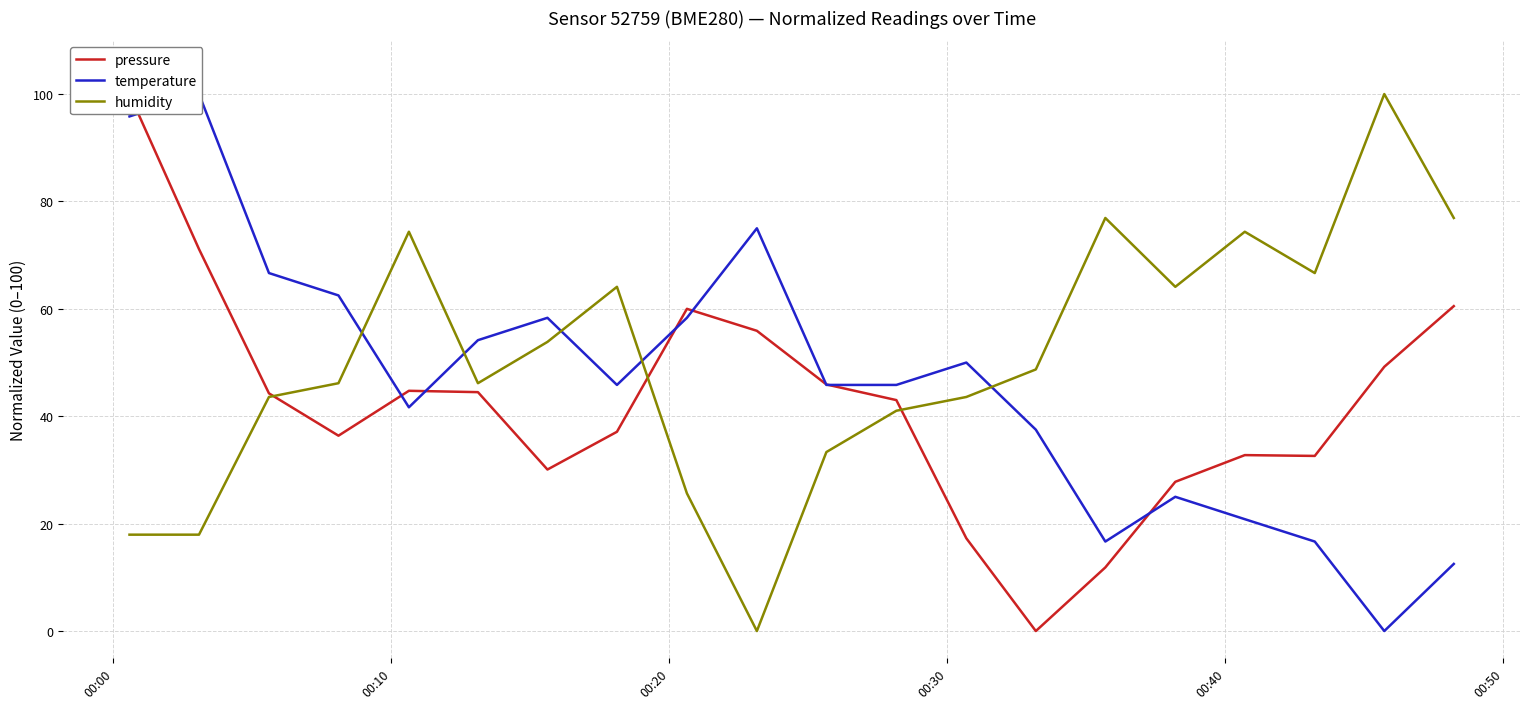

What are all the series names shown in the legend?

pressure, temperature, humidity